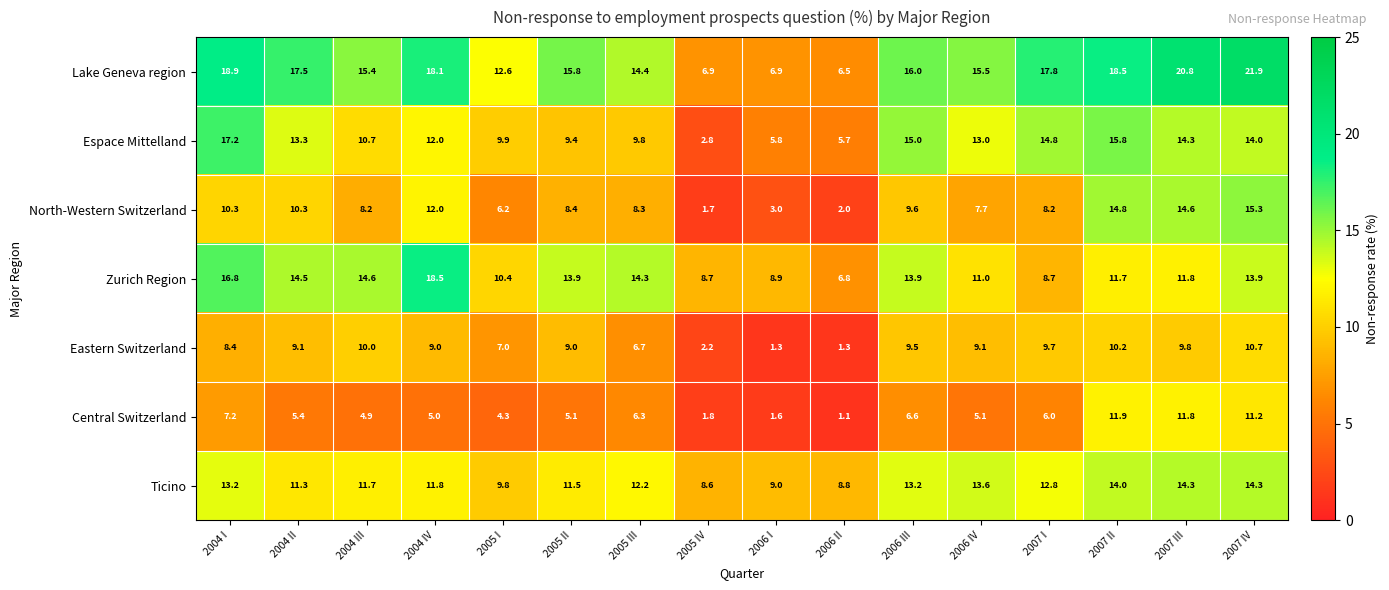

Which series has the largest range (max minus min)?

Lake Geneva region